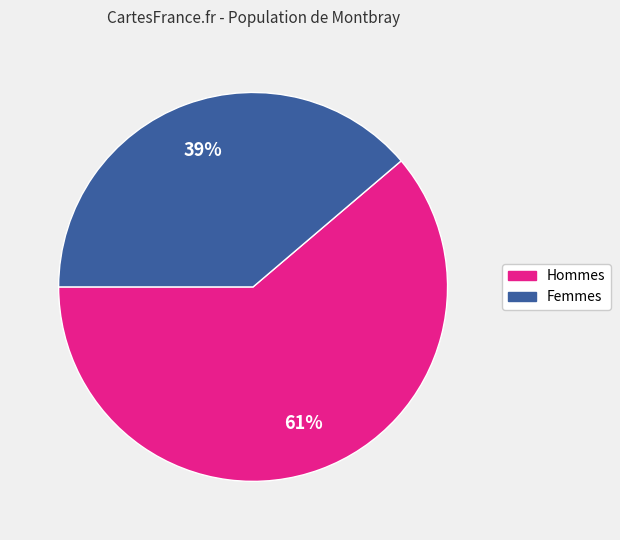

Which has a higher value, Hommes or Femmes?

Hommes